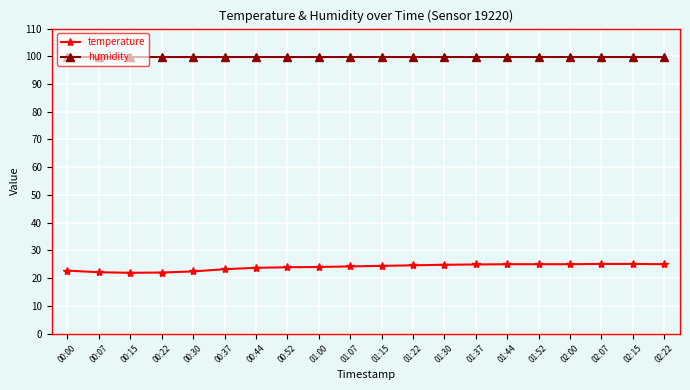

True or false: temperature and humidity cross at least once.

False